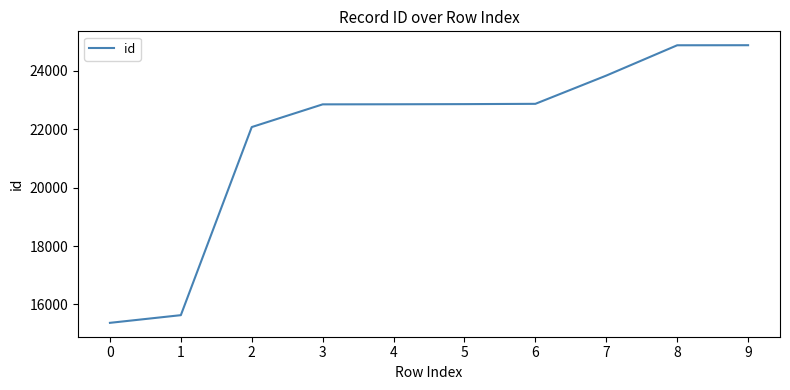

True or false: the data shows 24882 at 9.

True